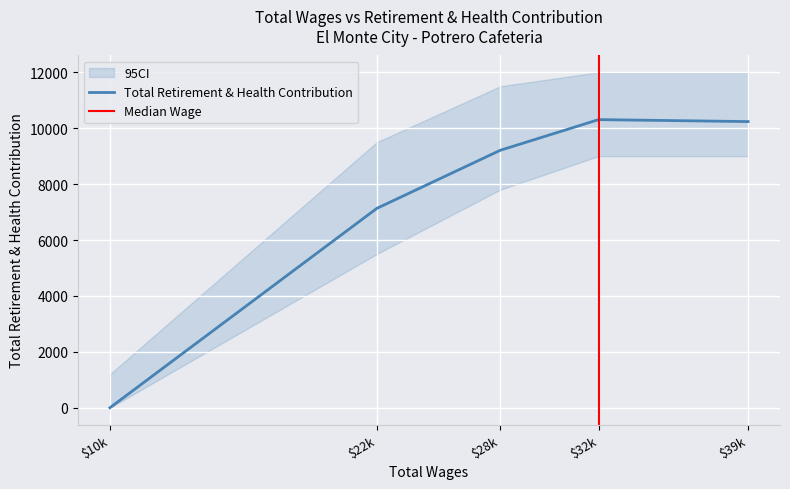

The value of Total Retirement & Health Contribution at $28k is 4006. True or false?

False